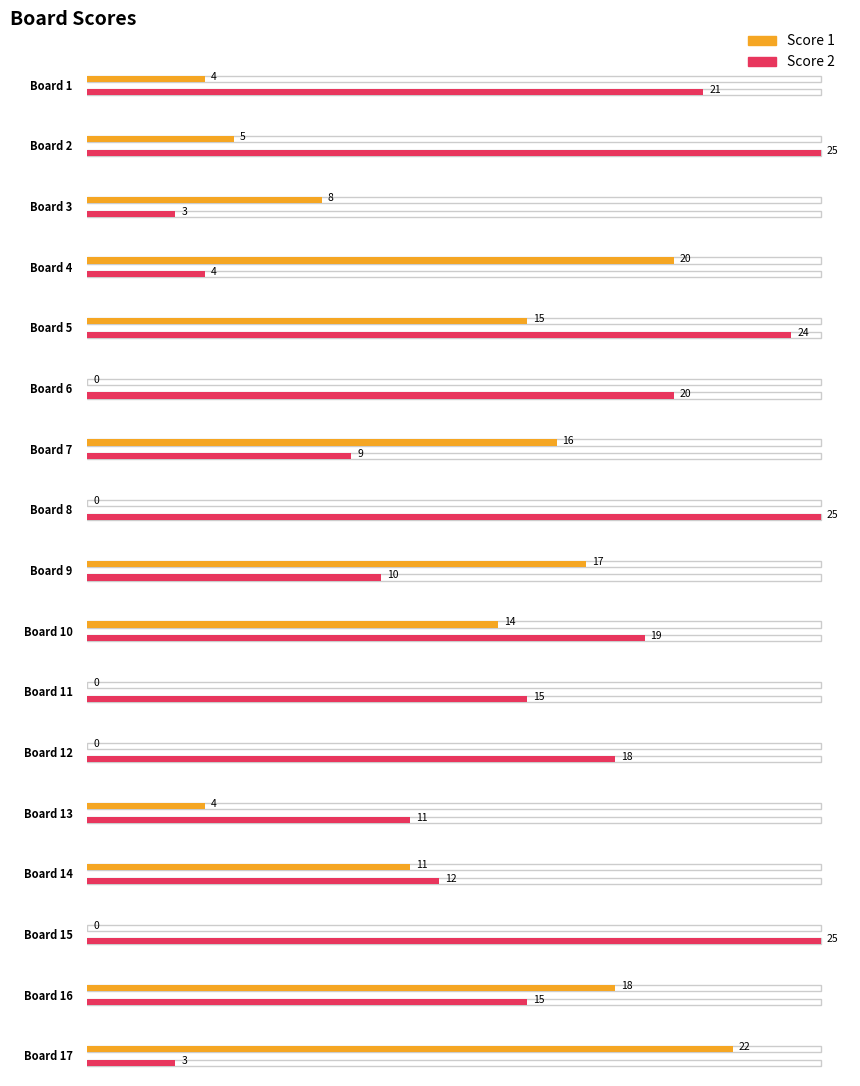

Where is Score 1 nearest to the value 11?

14